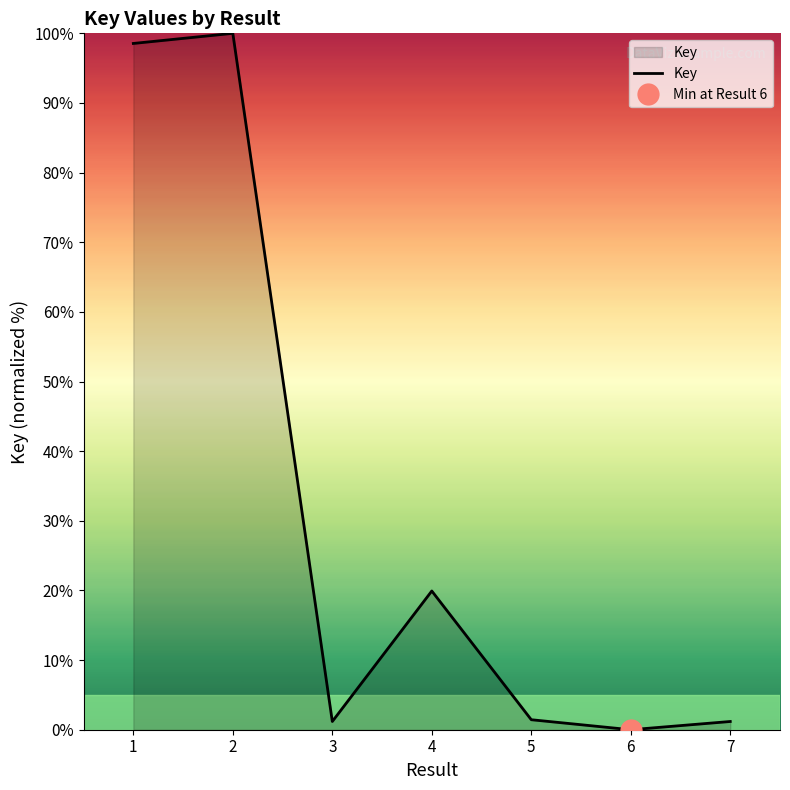

Reading left to right, list all the values displayed in this chart.

1=98.5	2=100.0	3=1.2	4=19.9	5=1.4	6=0.0	7=1.2